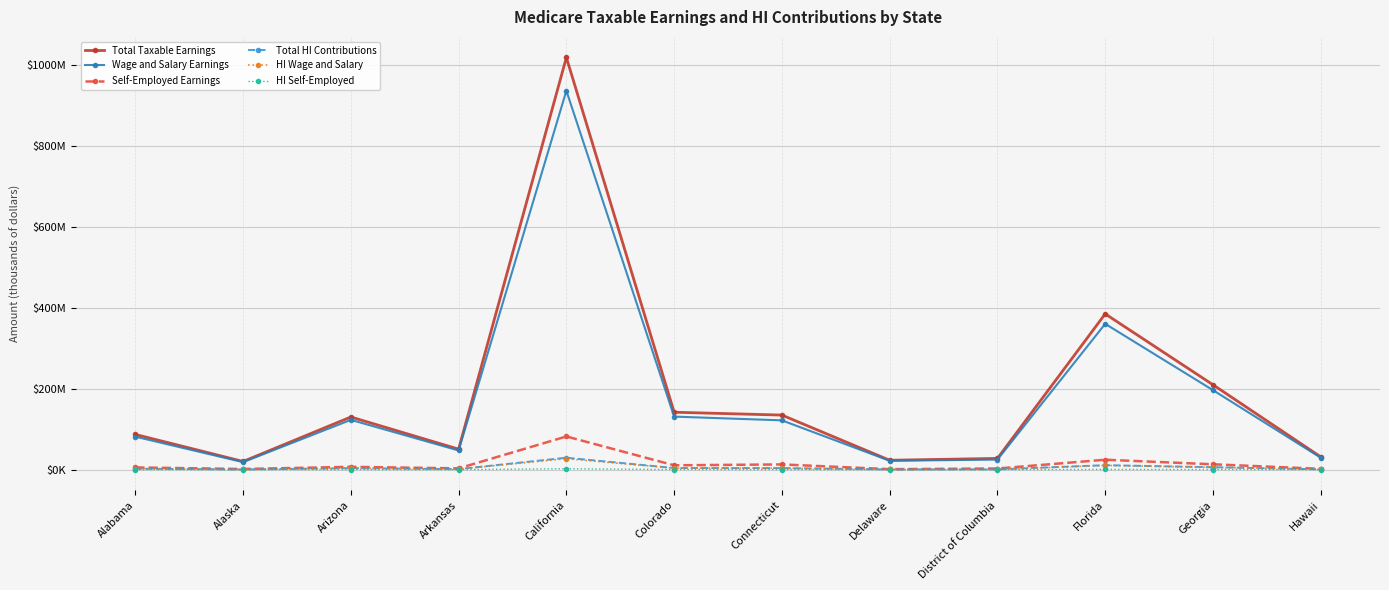

What are all the series names shown in the legend?

Total Taxable Earnings, Wage and Salary Earnings, Self-Employed Earnings, Total HI Contributions, HI Wage and Salary, HI Self-Employed